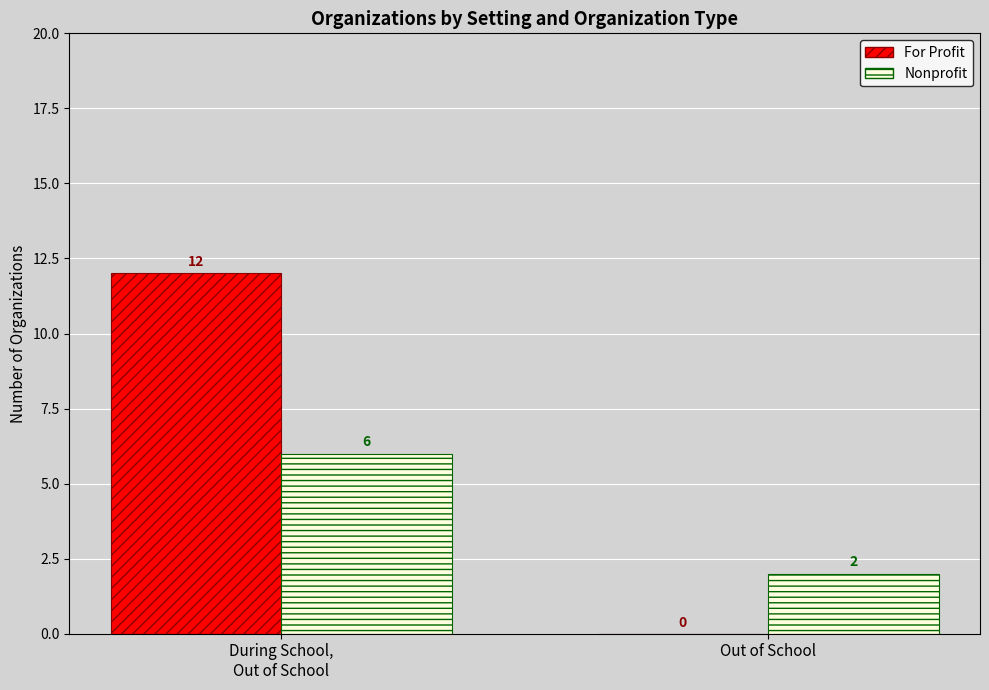

Is it true that For Profit equals -8 at Out of School?

False